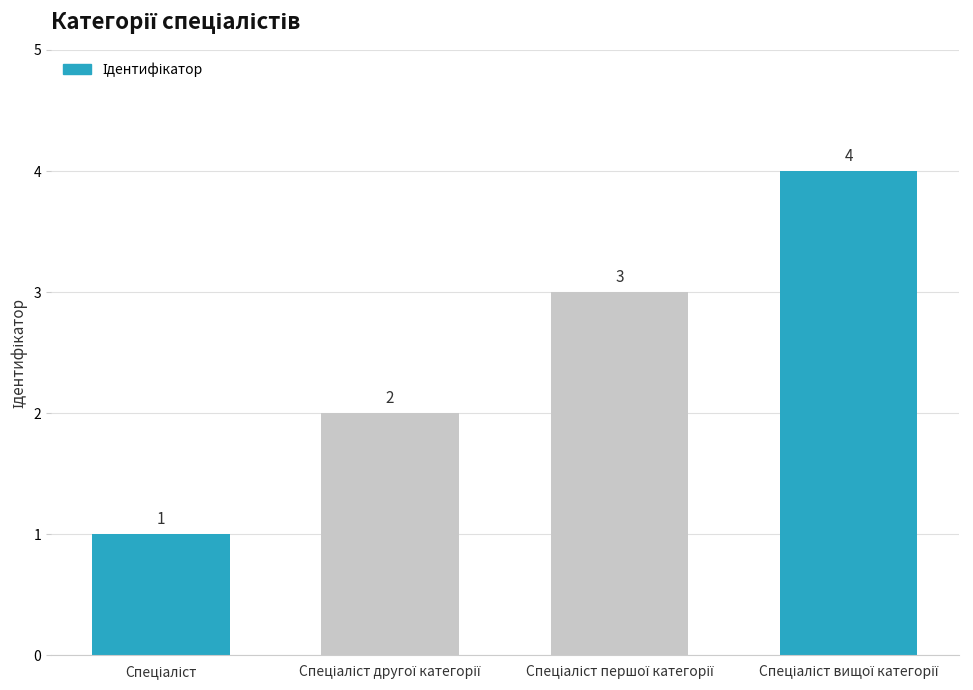

What is the value of the 2nd bar from the left?

2